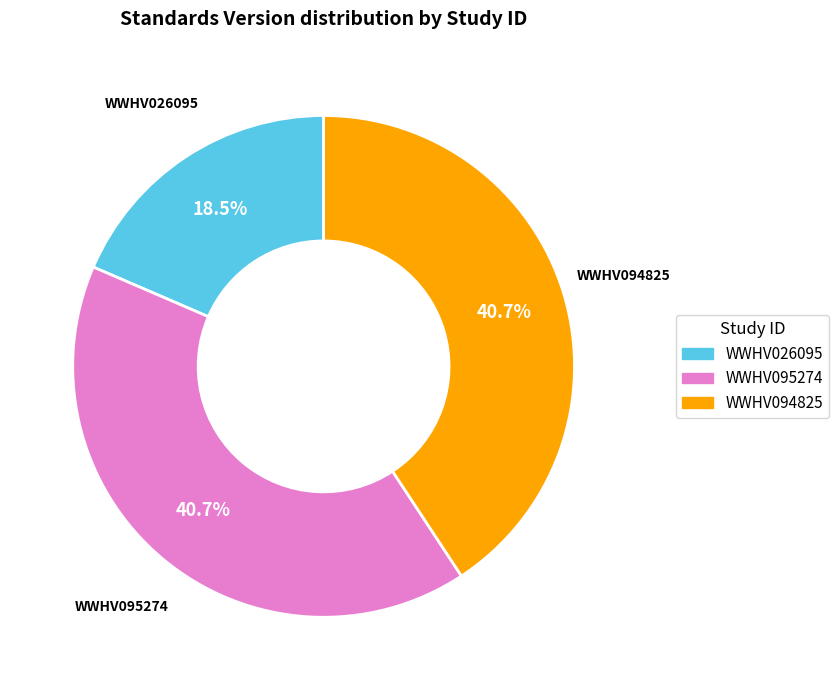

Which slice is the smallest?

WWHV026095